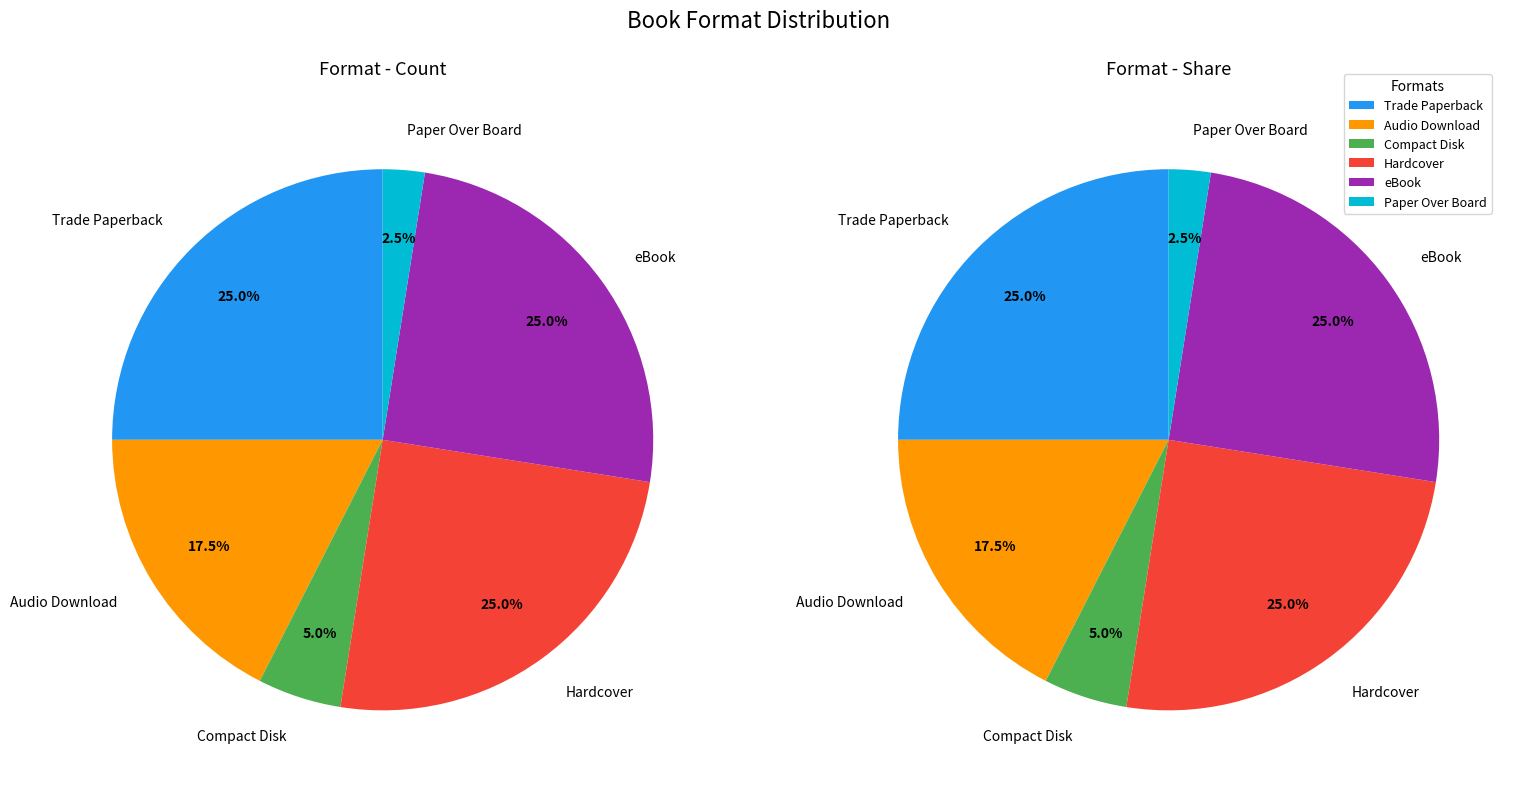

To the nearest percent, what is the difference between the Compact Disk and Hardcover slice percentages?

20%